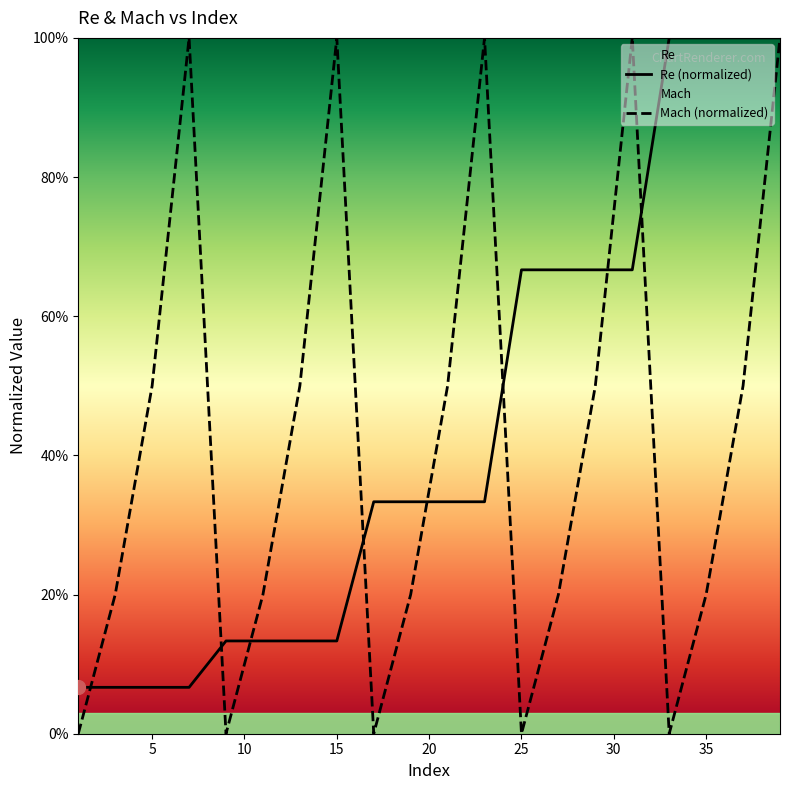

True or false: Re has more than 0 points higher than both neighbors.

False